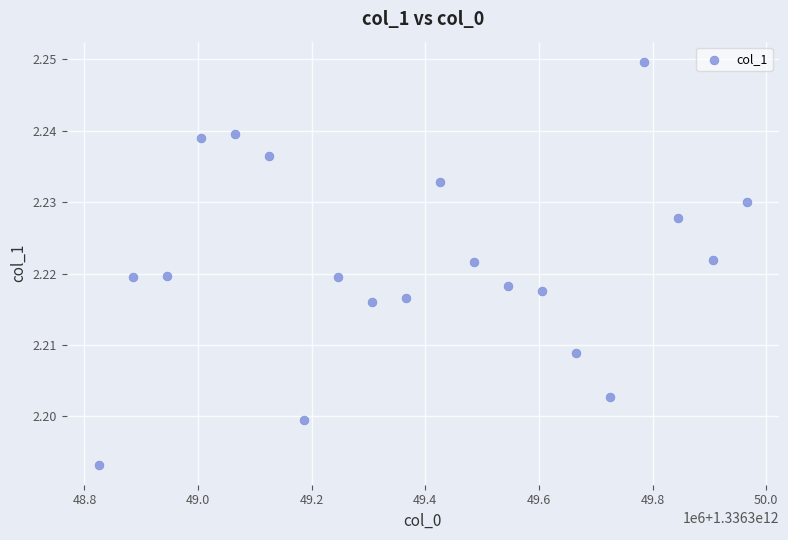

What is the range of X values (max minus min)?

1140000.0